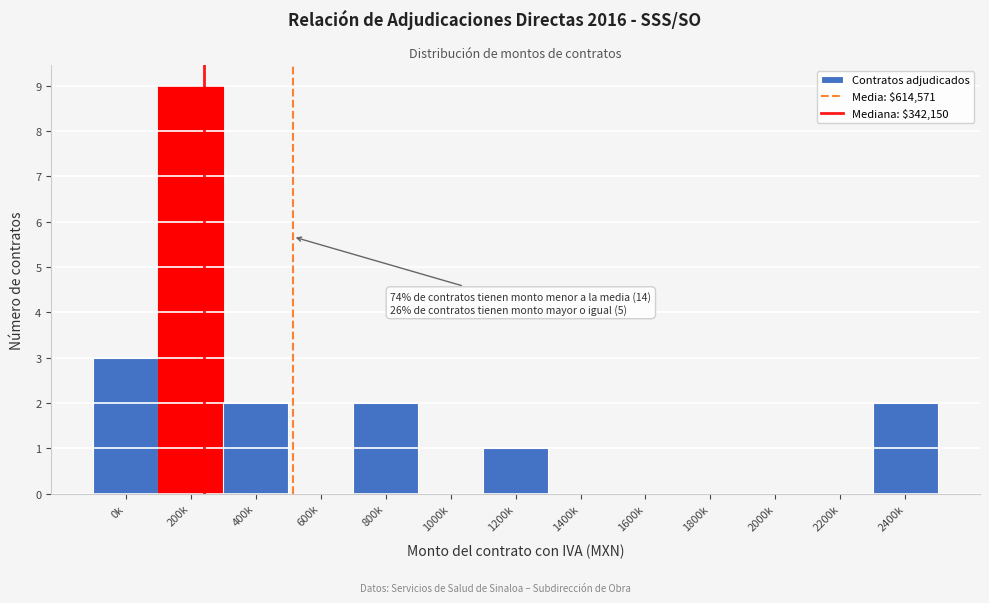

Reading right to left, list all the values displayed in this chart.

2400k=2	2200k=0	2000k=0	1800k=0	1600k=0	1400k=0	1200k=1	1000k=0	800k=2	600k=0	400k=2	200k=9	0k=3